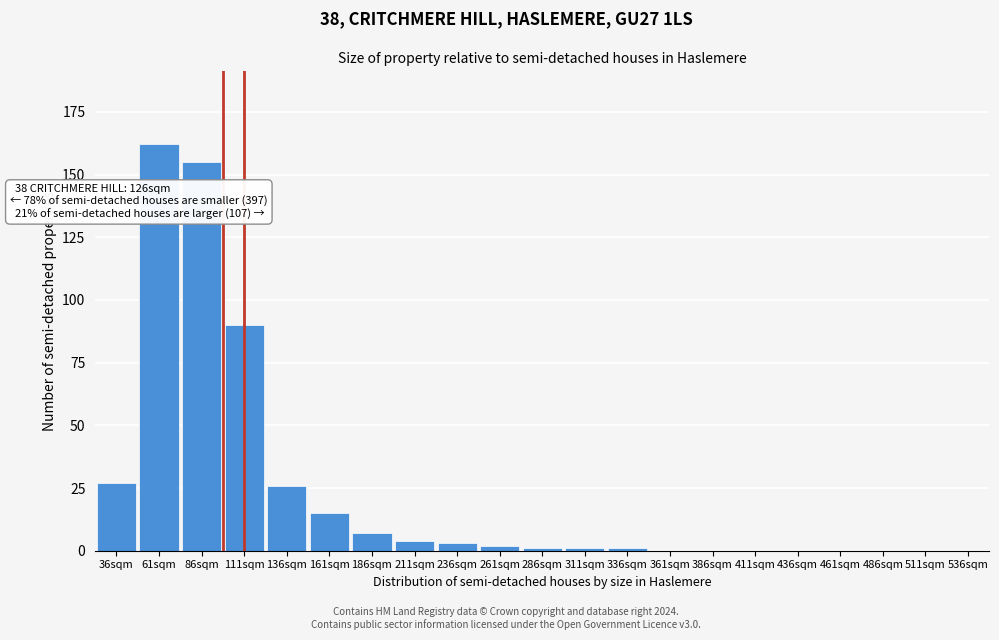

Reading left to right, extract all data points from this chart.

36sqm=27	61sqm=162	86sqm=155	111sqm=90	136sqm=26	161sqm=15	186sqm=7	211sqm=4	236sqm=3	261sqm=2	286sqm=1	311sqm=1	336sqm=1	361sqm=0	386sqm=0	411sqm=0	436sqm=0	461sqm=0	486sqm=0	511sqm=0	536sqm=0